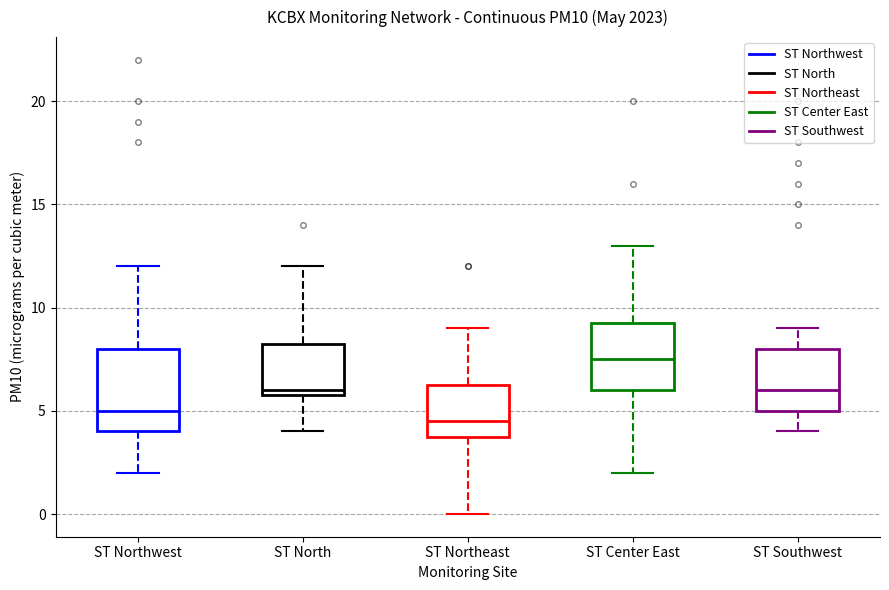

Reading left to right, read every box against the y-axis: the position of its median line, the range the box covers, and the ends of its whiskers. The values are not printed on the chart, so give them approximately, as read against the axis.

ST Northwest: median 5.0, box 4.0 to 8.0, whiskers 2.0 to 12.0
ST North: median 6.0 (just above the box's lower edge), box 6.0 to 8.5, whiskers 4.0 to 12.0
ST Northeast: median 4.5, box 4.0 to 6.5, whiskers 0.0 to 9.0
ST Center East: median 7.5, box 6.0 to 9.5, whiskers 2.0 to 13.0
ST Southwest: median 6.0, box 5.0 to 8.0, whiskers 4.0 to 9.0